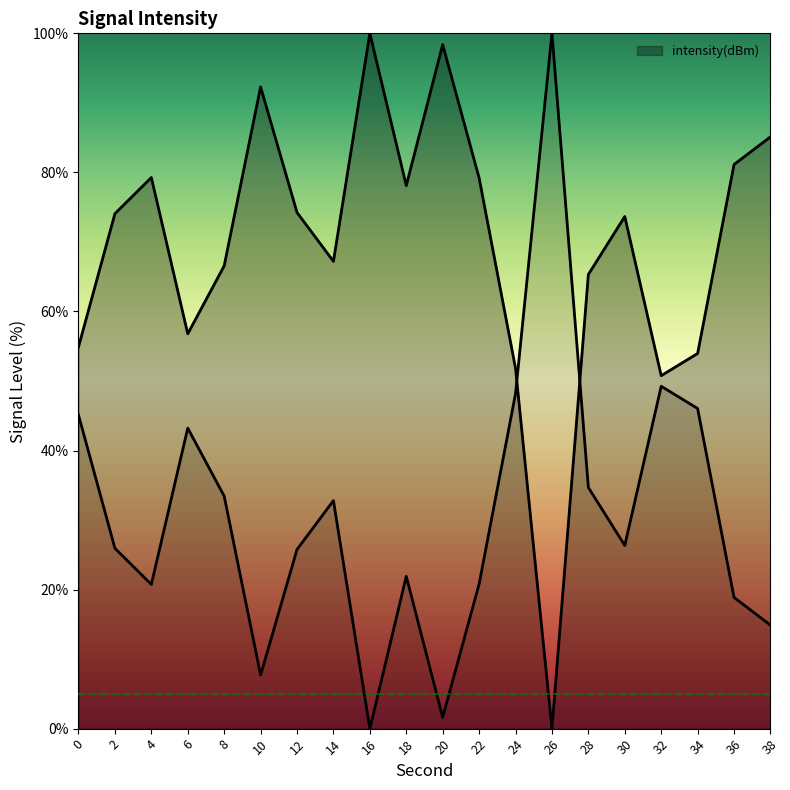

The chart shows a value of 56.8 at 6. True or false?

True